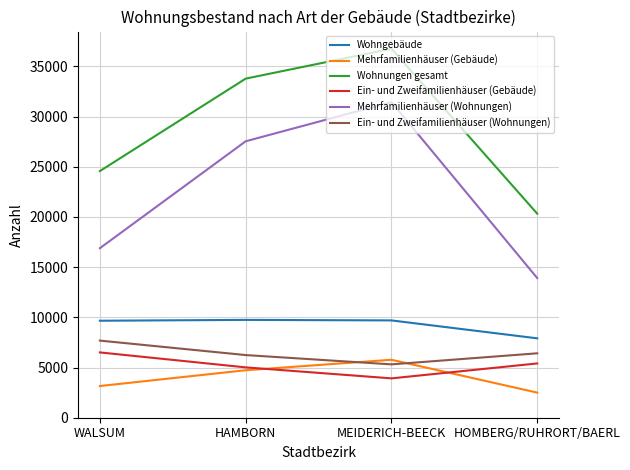

List the labels in order of Mehrfamilienhäuser (Wohnungen) value, largest first.

MEIDERICH-BEECK, HAMBORN, WALSUM, HOMBERG/RUHRORT/BAERL